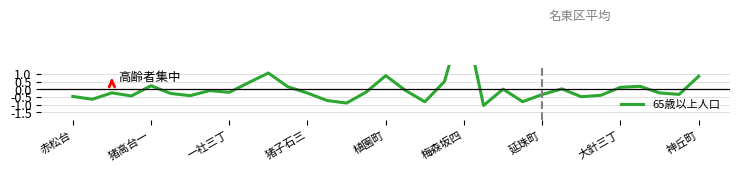

How many interior local peaks (higher than both neighbors) does the data have?

9